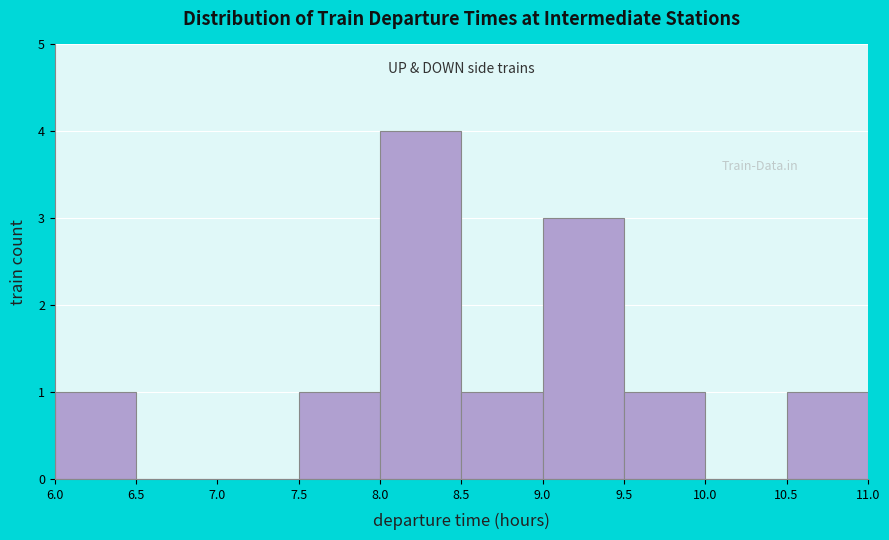

Which range on the x-axis has the tallest bar?

8.0 to 8.5